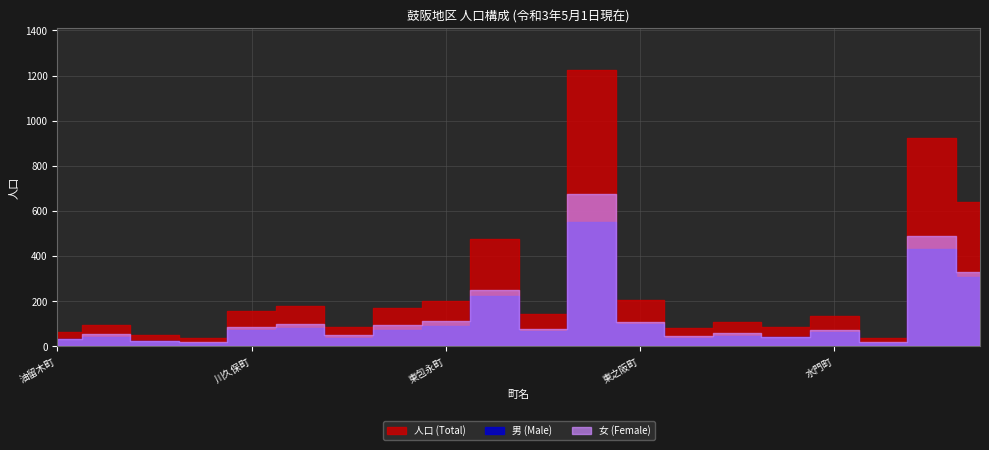

Which has a higher value, 東之阪町 or 油留木町?

東之阪町